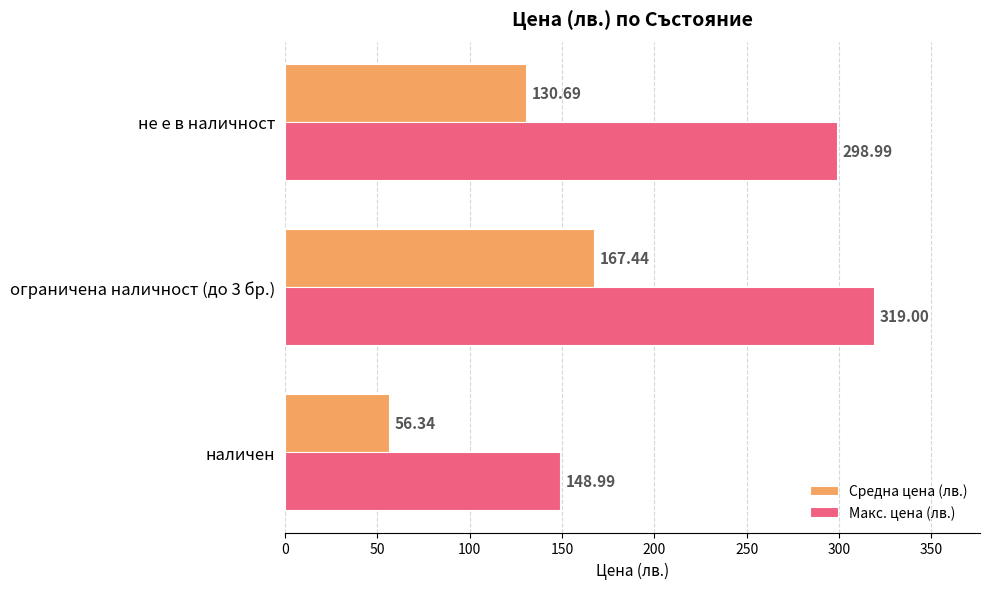

Where is Средна цена (лв.) nearest to the value 111?

не е в наличност